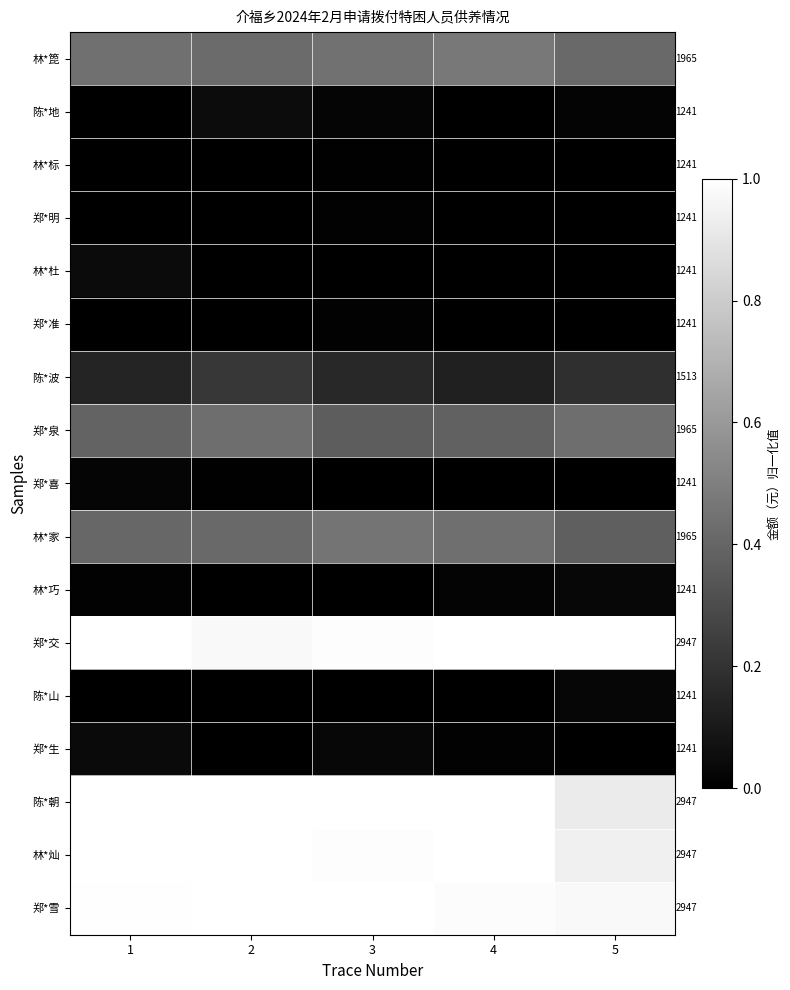

Is the value of 林*灿 at 5 greater than the value of 郑*泉 at 5?

Yes